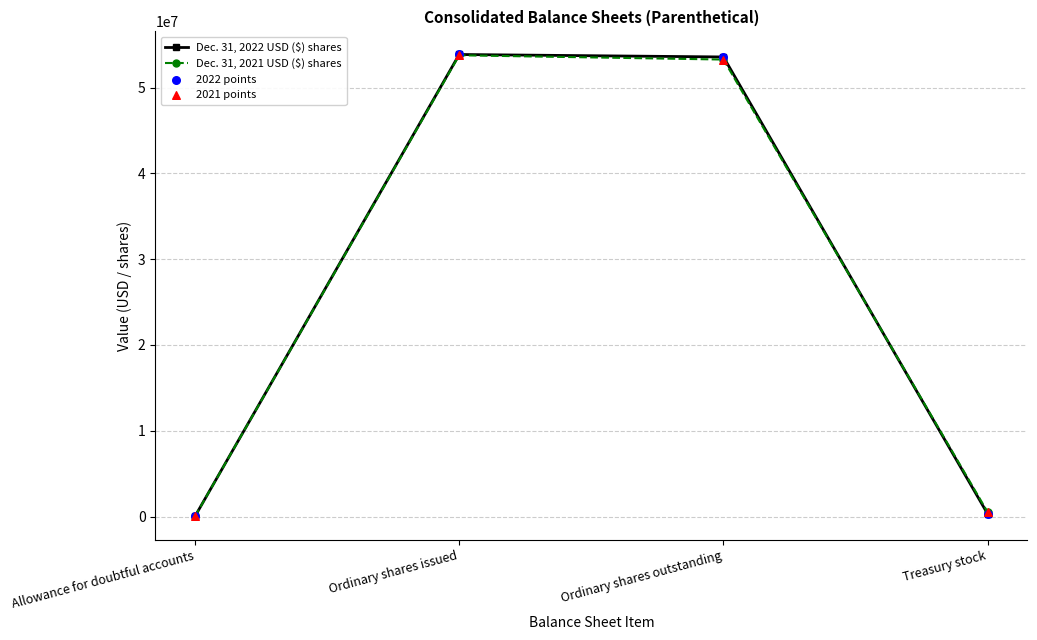

What is the total value across all series at Allowance for doubtful accounts?

25374